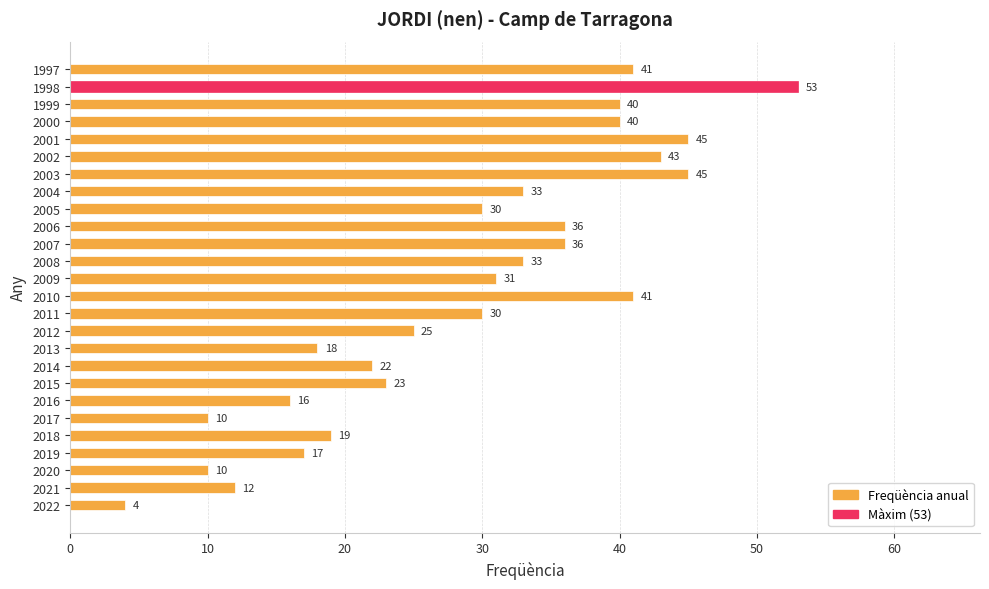

Reading bottom to top, transcribe all the data shown in this chart.

2022=4	2021=12	2020=10	2019=17	2018=19	2017=10	2016=16	2015=23	2014=22	2013=18	2012=25	2011=30	2010=41	2009=31	2008=33	2007=36	2006=36	2005=30	2004=33	2003=45	2002=43	2001=45	2000=40	1999=40	1998=53	1997=41